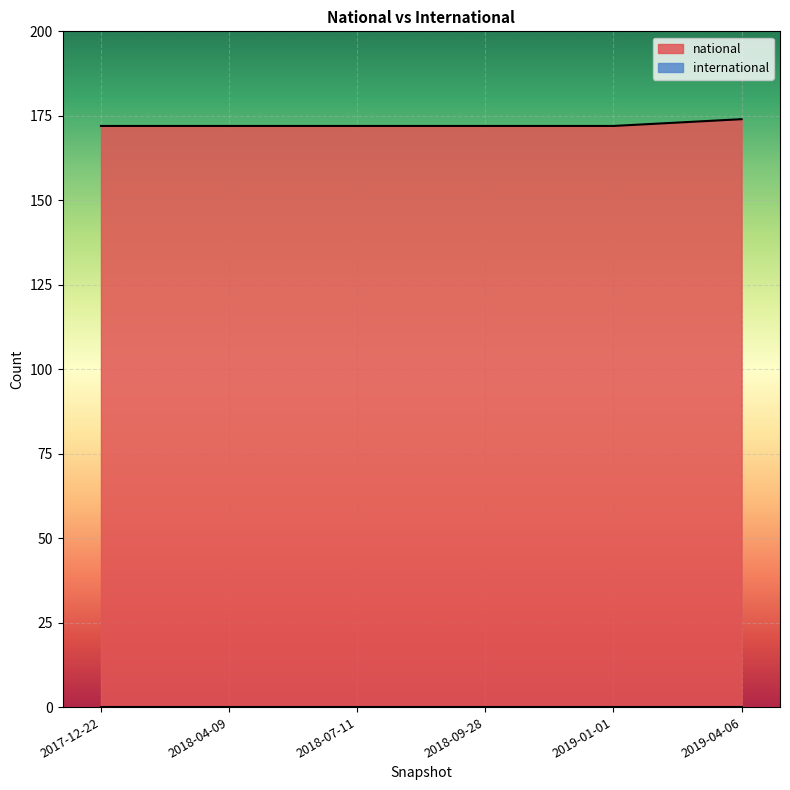

The value at 2019-01-01 is 106. True or false?

False